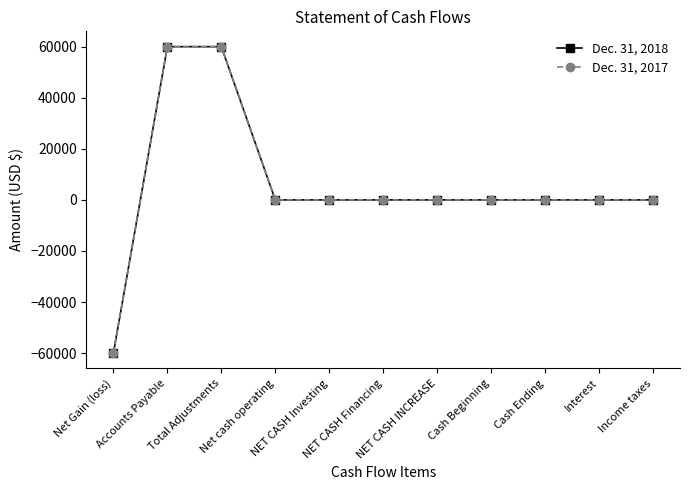

Reading left to right, what are all the values shown in this chart?

Dec. 31, 2018: Net Gain (loss)=-60000	Accounts Payable=60000	Total Adjustments=60000	Net cash operating=0	NET CASH Investing=0	NET CASH Financing=0	NET CASH INCREASE=0	Cash Beginning=0	Cash Ending=0	Interest=0	Income taxes=0
Dec. 31, 2017: Net Gain (loss)=-60000	Accounts Payable=60000	Total Adjustments=60000	Net cash operating=0	NET CASH Investing=0	NET CASH Financing=0	NET CASH INCREASE=0	Cash Beginning=0	Cash Ending=0	Interest=0	Income taxes=0